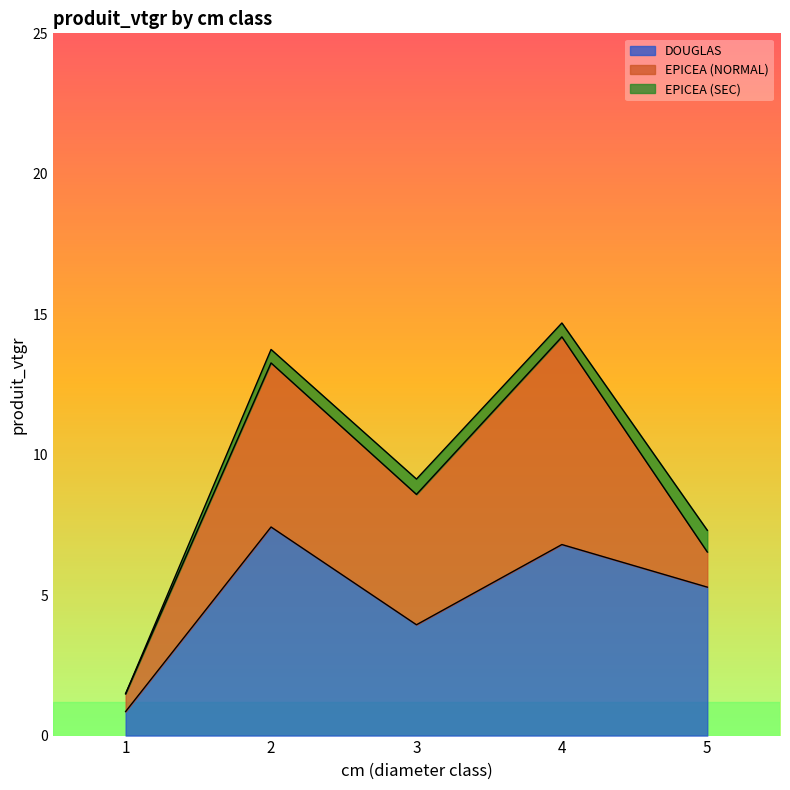

What is the highest value of the DOUGLAS series?

7.4